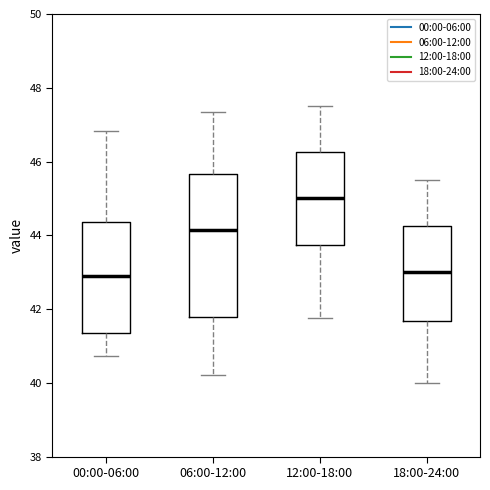

Reading left to right, read every box against the y-axis: the position of its median line, the range the box covers, and the ends of its whiskers. The values are not printed on the chart, so give them approximately, as read against the axis.

00:00-06:00: median 42.8, box 41.4 to 44.4, whiskers 40.8 to 46.8
06:00-12:00: median 44.2, box 41.8 to 45.6, whiskers 40.2 to 47.4
12:00-18:00: median 45.0, box 43.8 to 46.2, whiskers 41.8 to 47.6
18:00-24:00: median 43.0, box 41.6 to 44.2, whiskers 40.0 to 45.6